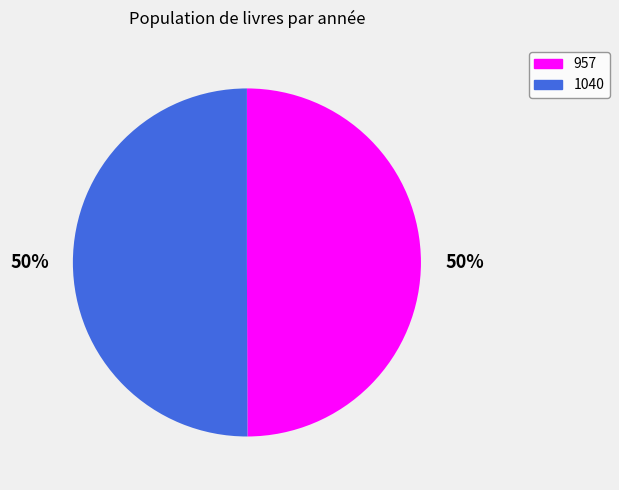

To the nearest percent, what percentage of the pie is 1040?

50%